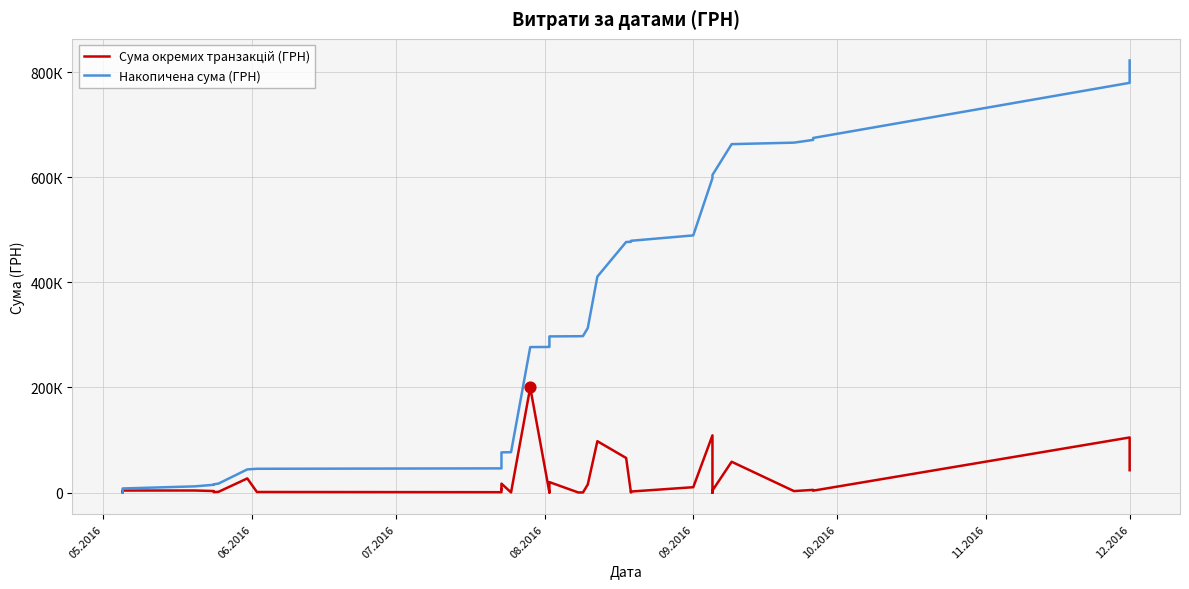

Which series reaches the minimum Y coordinate?

Сума окремих транзакцій (ГРН)